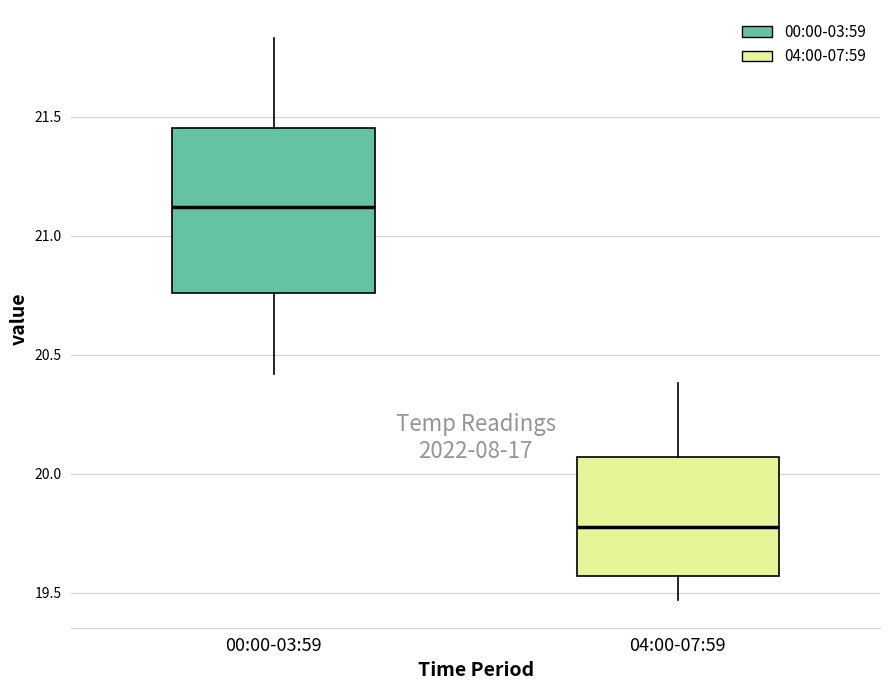

Where does the lower whisker of the box for 00:00-03:59 end on the y-axis? The values are not printed on the chart, so give them approximately, as read against the axis.

20.40